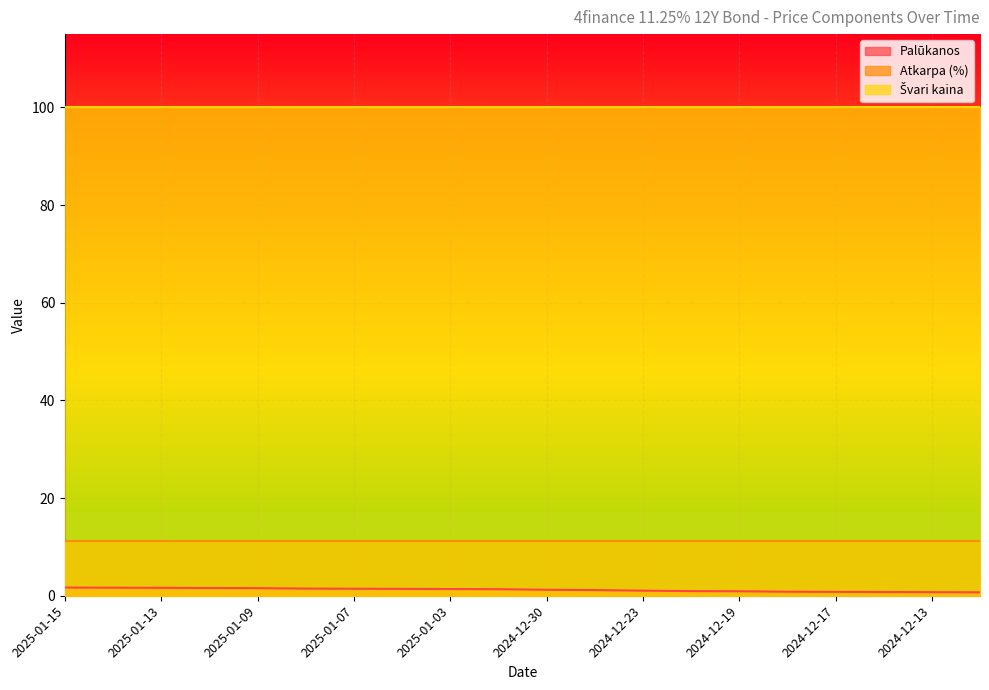

What is the greatest value displayed?

100.0